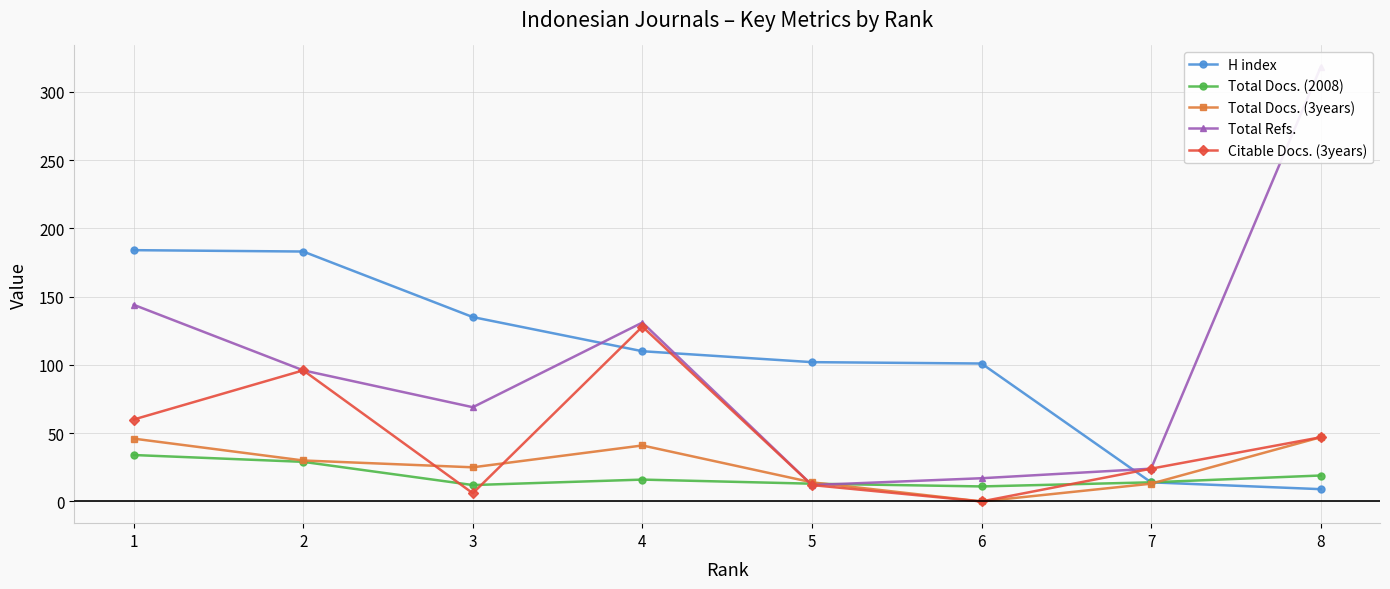

True or false: Total Refs. and Total Docs. (2008) cross at least once.

True